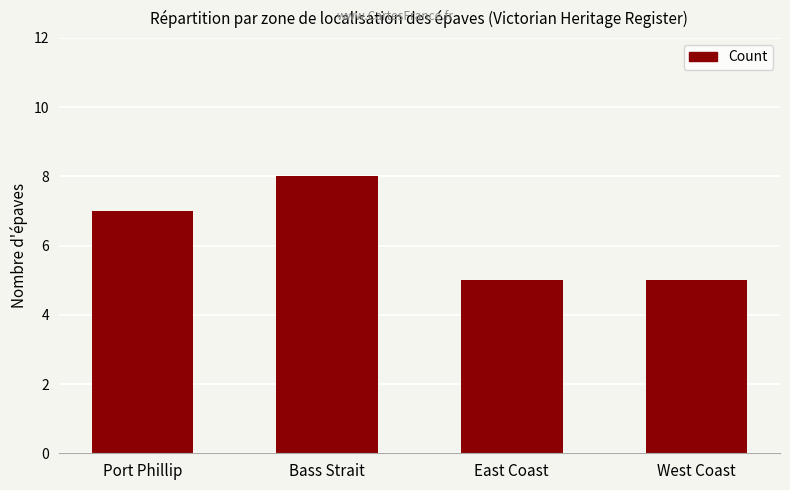

How many bars are there in total?

4